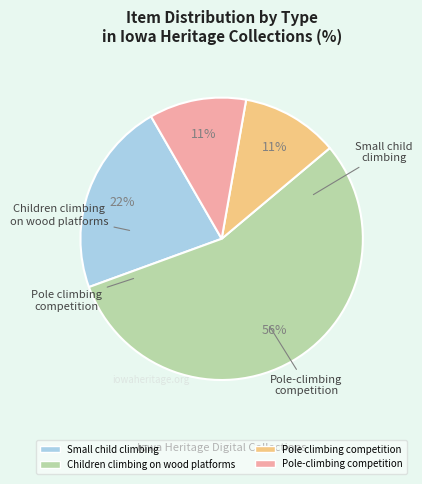

To the nearest percent, what is the average slice percentage?

25%